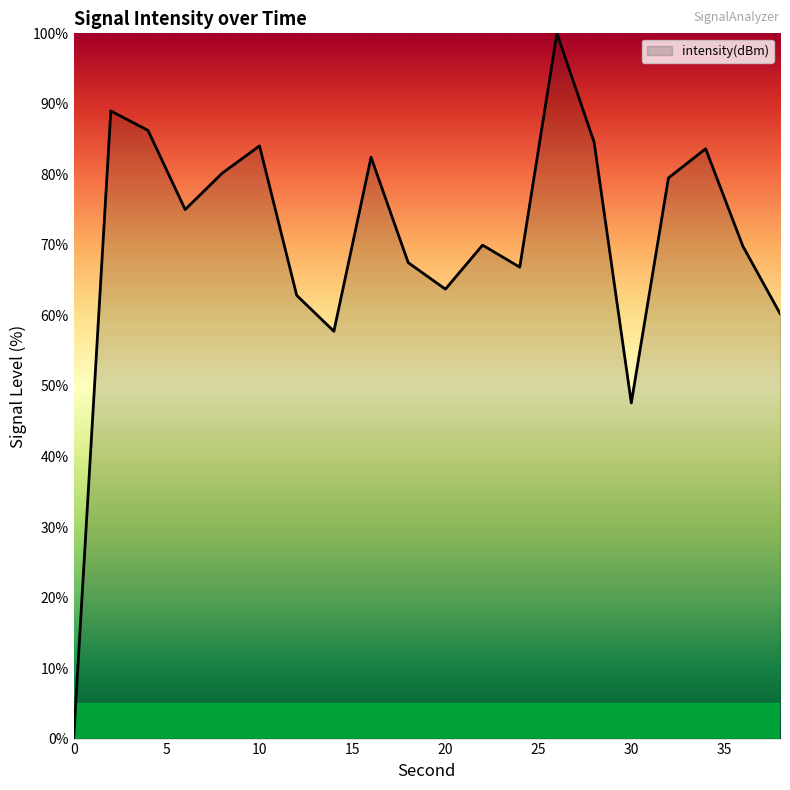

What is the difference between the maximum and minimum values?

100.0